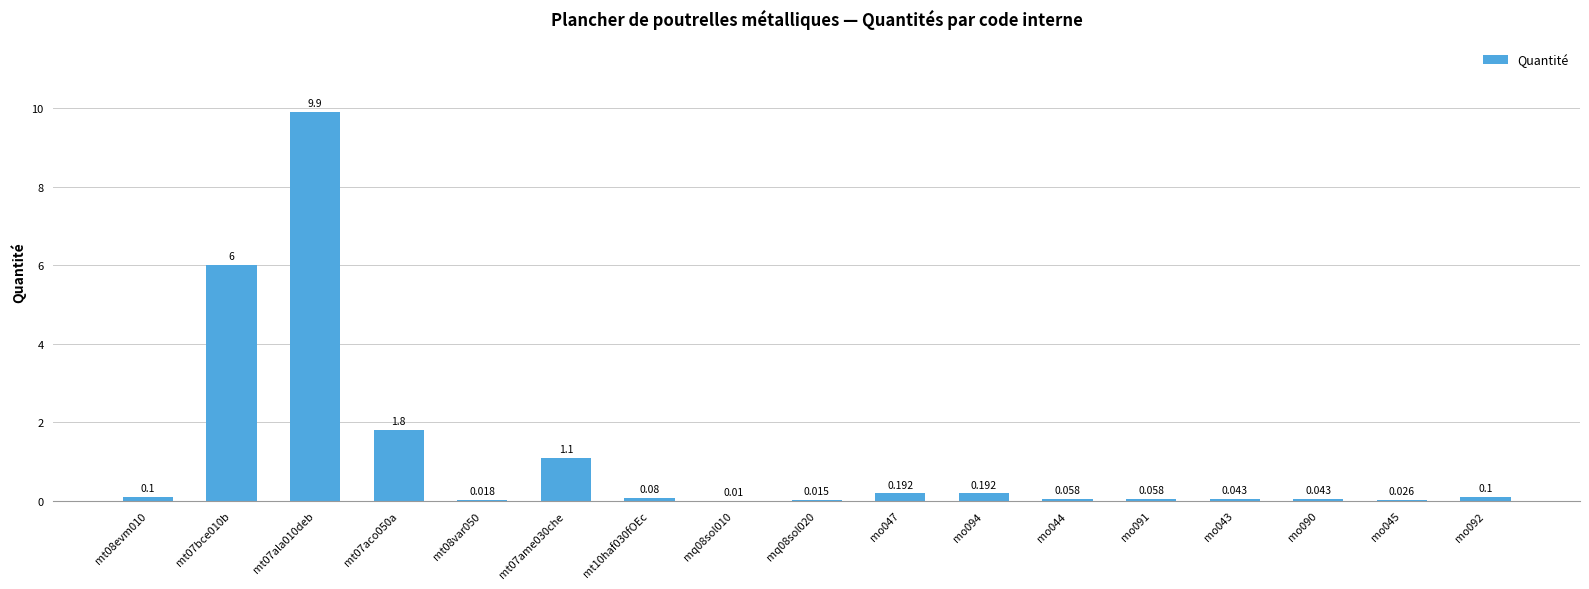

What is the label of the 10th bar from the left?

mo047